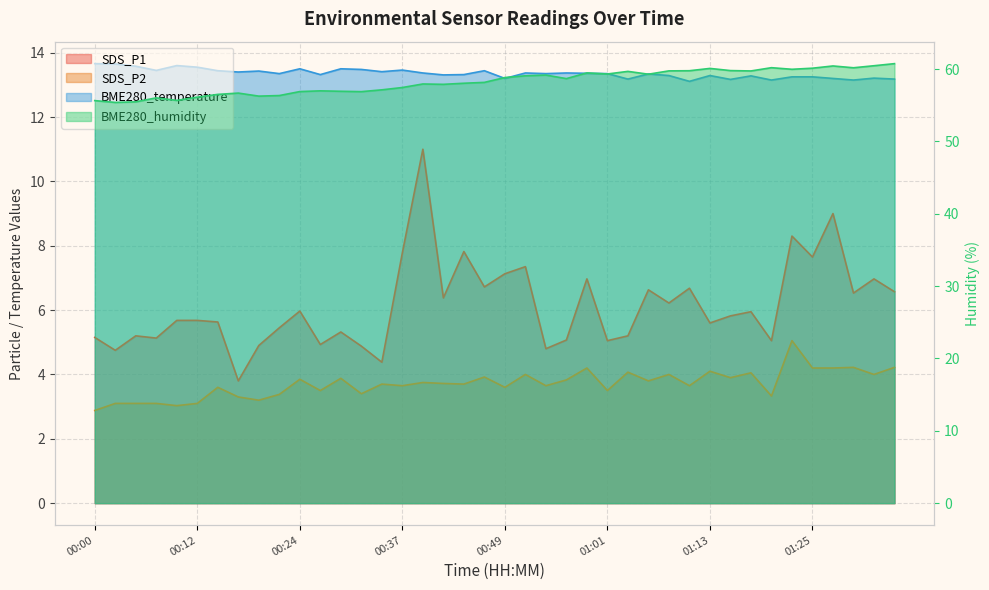

The BME280_humidity series shows 37.3 at 00:15. True or false?

False